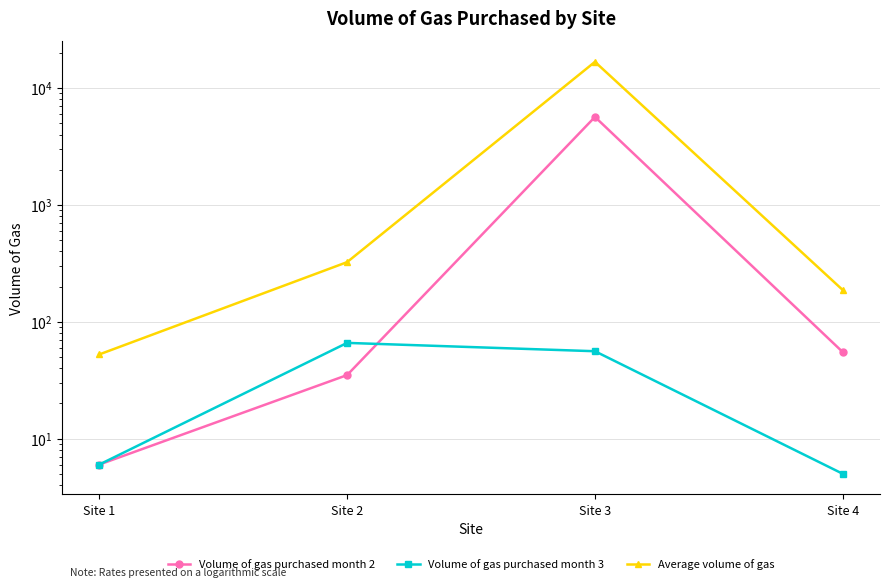

What are all the series names shown in the legend?

Volume of gas purchased month 2, Volume of gas purchased month 3, Average volume of gas